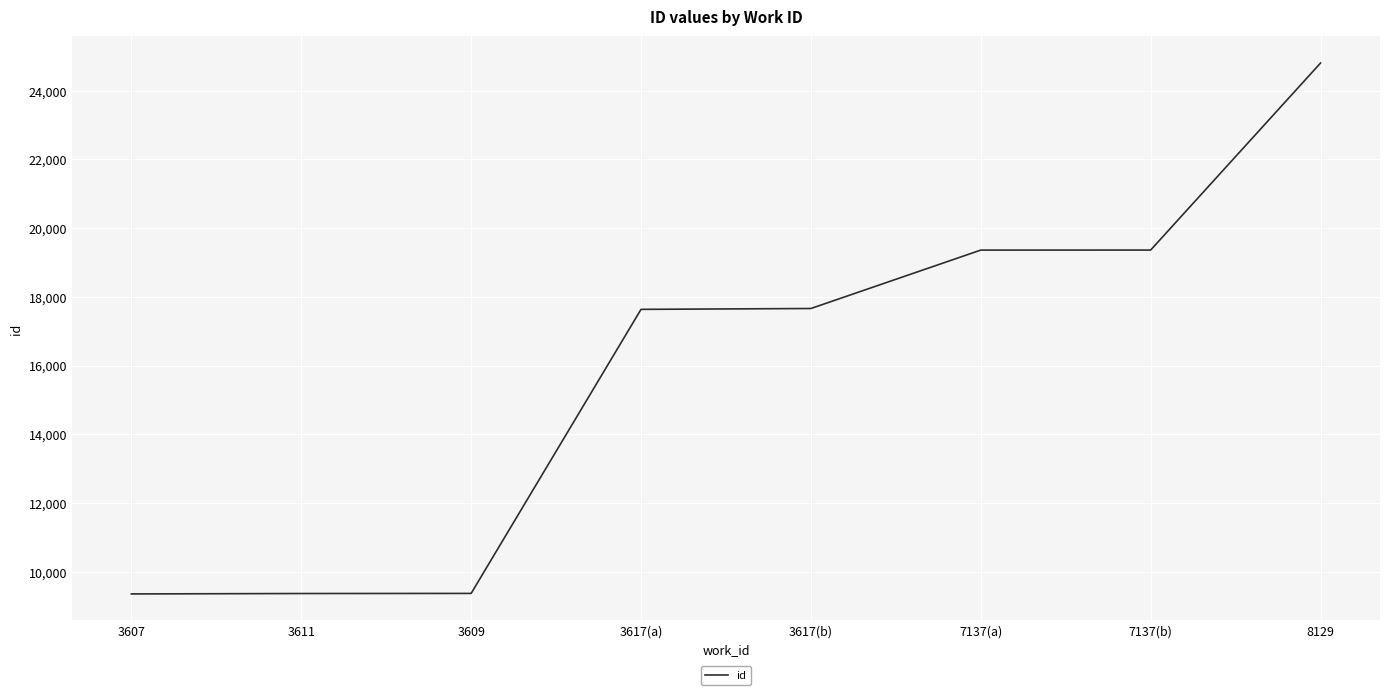

What is the difference between the maximum and minimum values?

15451